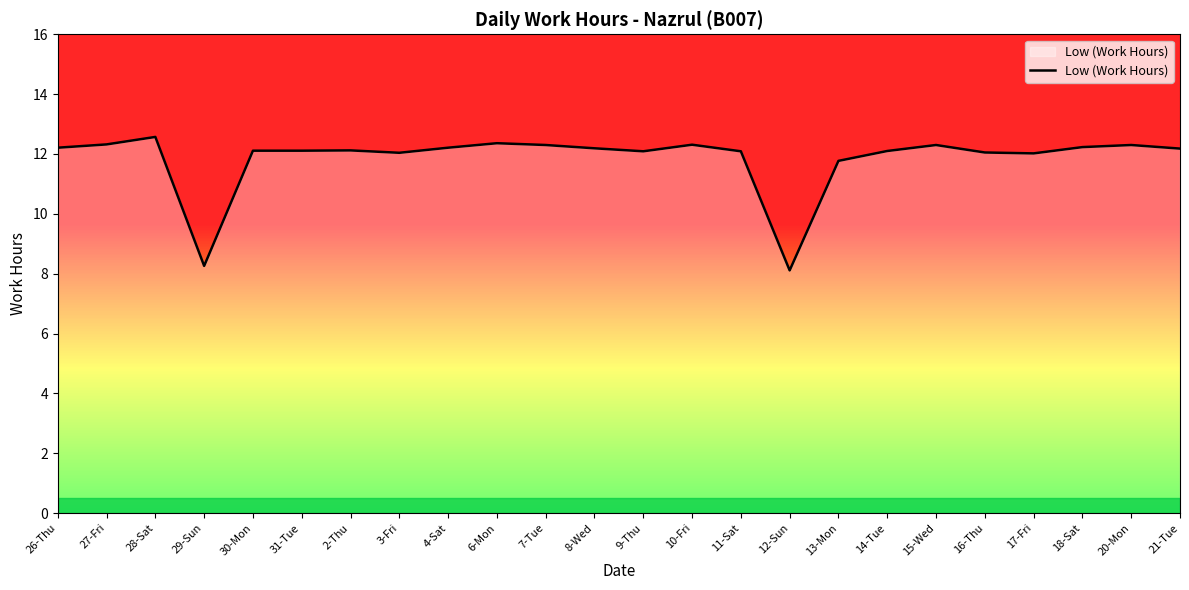

What is the average value?

11.8